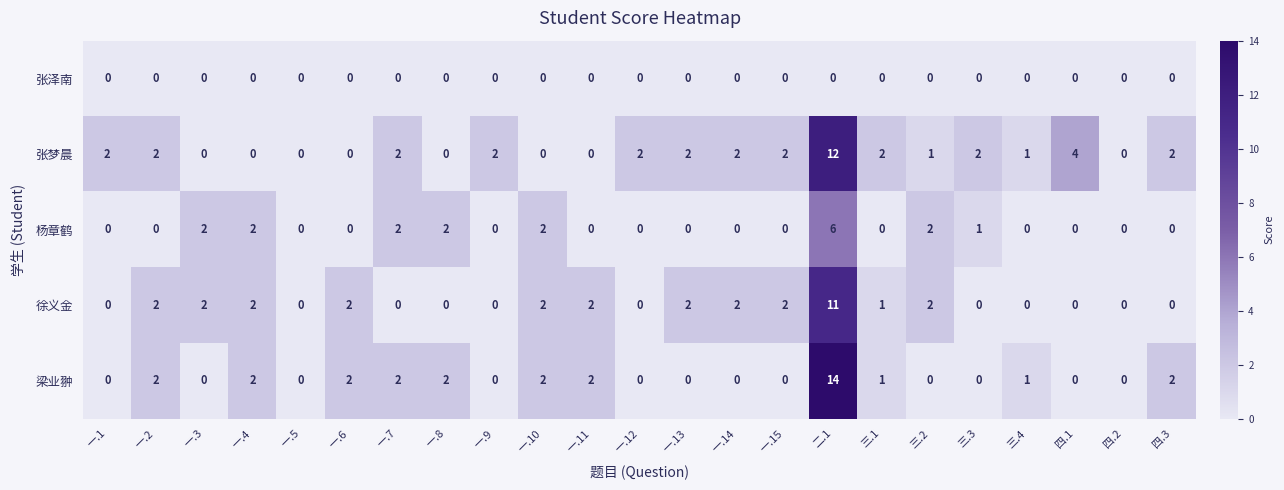

List the series in order of their peak value, highest first.

梁业翀, 张梦晨, 徐义金, 杨章鹤, 张泽南